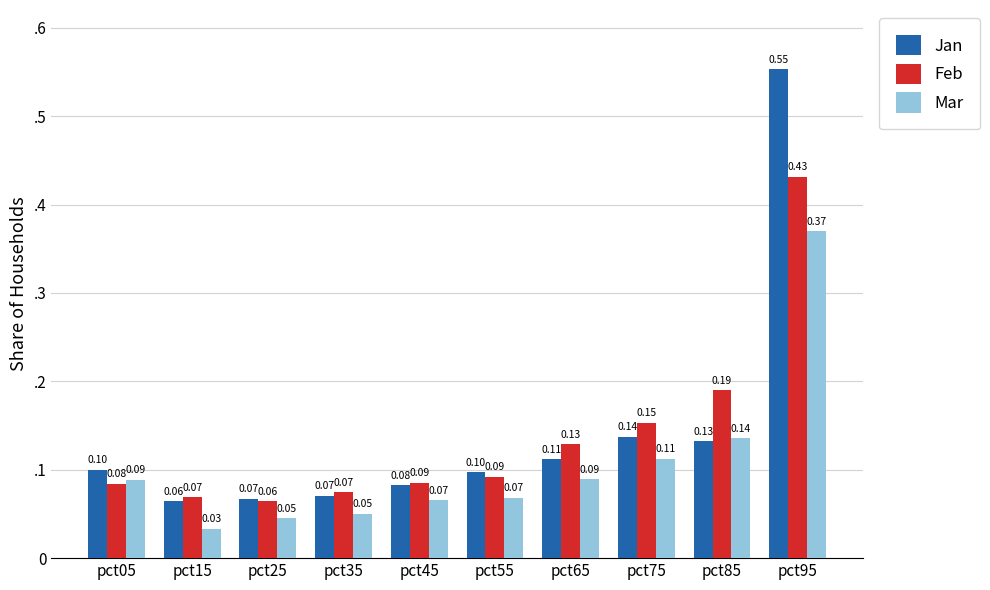

Which series has the largest total across all categories?

Jan